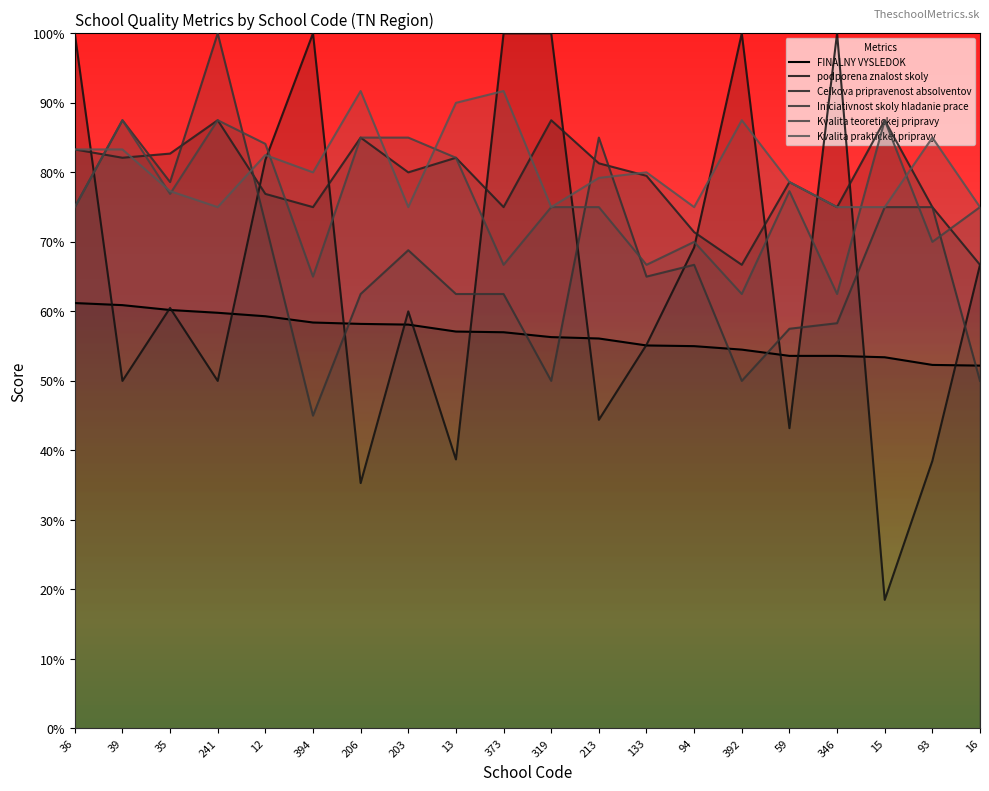

Is it true that podporena znalost skoly equals 0.8 at 12?

True